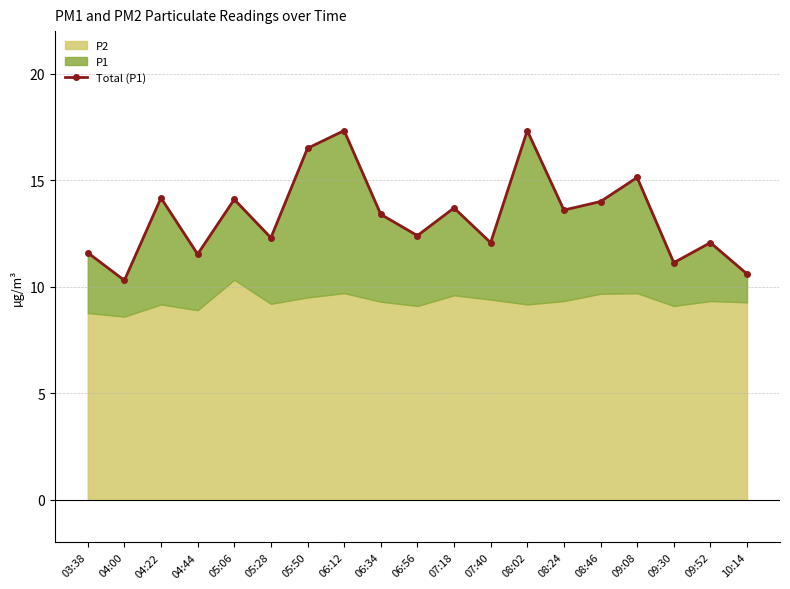

What position from the right is 07:40?

8